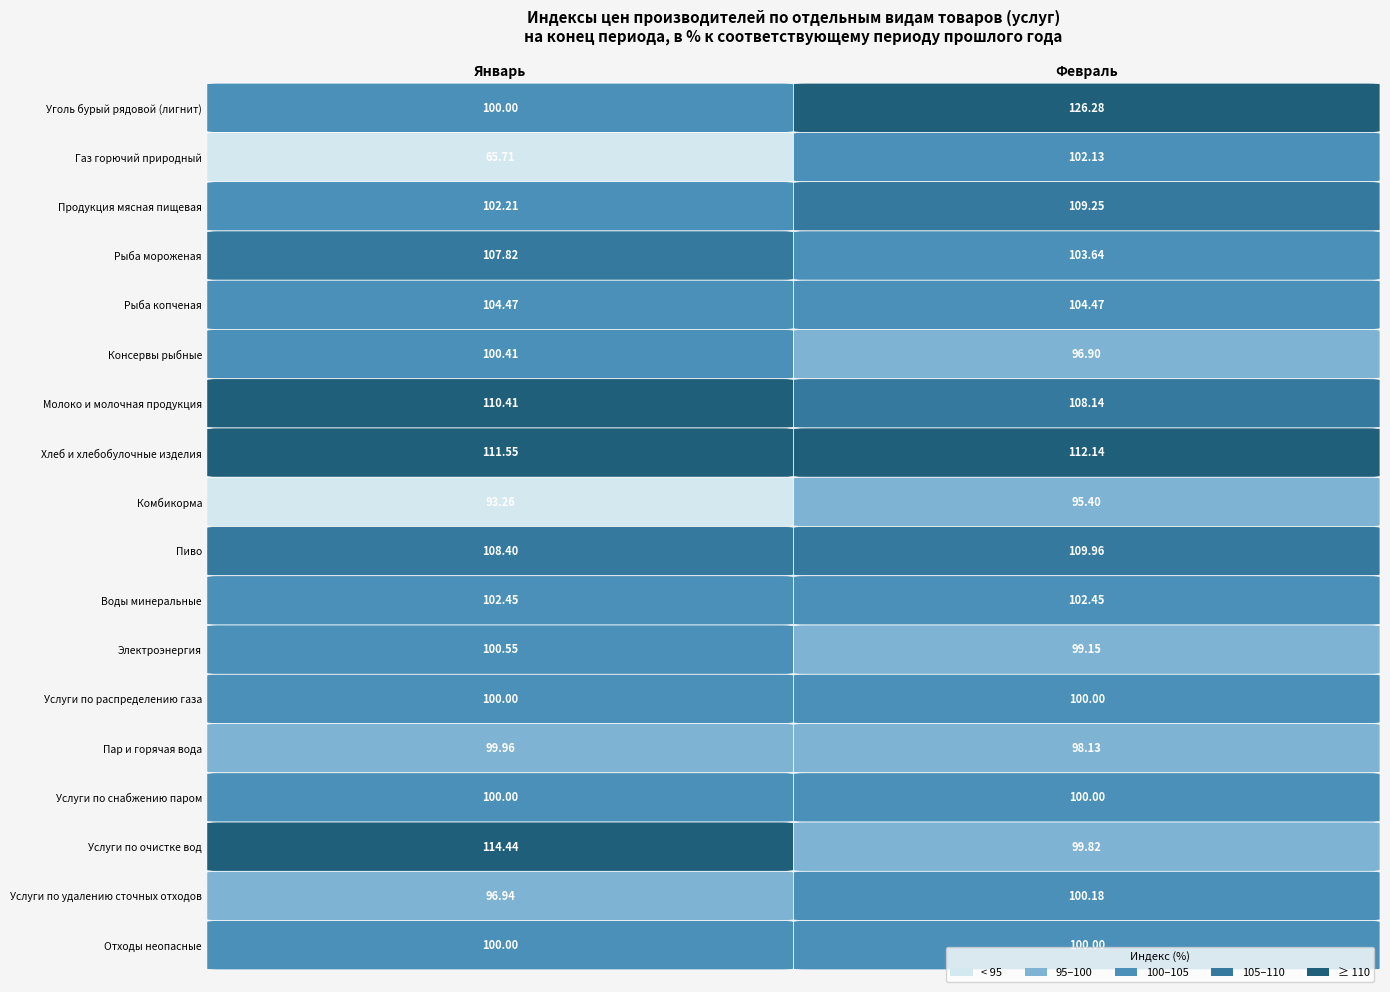

Reading left to right, what are all the values shown in this chart?

Уголь бурый рядовой (лигнит): 0=100.0	1=126.3
Газ горючий природный: 0=65.7	1=102.1
Продукция мясная пищевая: 0=102.2	1=109.2
Рыба мороженая: 0=107.8	1=103.6
Рыба копченая: 0=104.5	1=104.5
Консервы рыбные: 0=100.4	1=96.9
Молоко и молочная продукция: 0=110.4	1=108.1
Хлеб и хлебобулочные изделия: 0=111.5	1=112.1
Комбикорма: 0=93.3	1=95.4
Пиво: 0=108.4	1=110.0
Воды минеральные: 0=102.5	1=102.5
Электроэнергия: 0=100.5	1=99.2
Услуги по распределению газа: 0=100.0	1=100.0
Пар и горячая вода: 0=100.0	1=98.1
Услуги по снабжению паром: 0=100.0	1=100.0
Услуги по очистке вод: 0=114.4	1=99.8
Услуги по удалению сточных отходов: 0=96.9	1=100.2
Отходы неопасные: 0=100.0	1=100.0